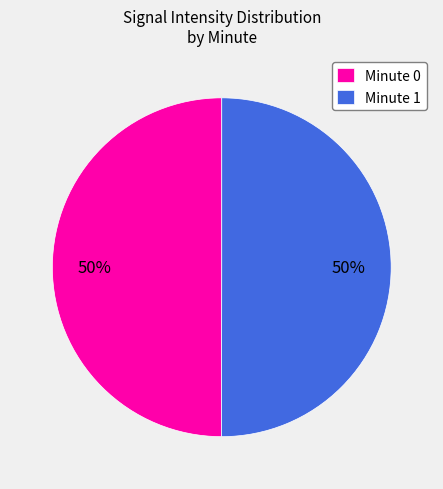

What is the ratio of the value at Minute 1 to the value at Minute 0?

1.0